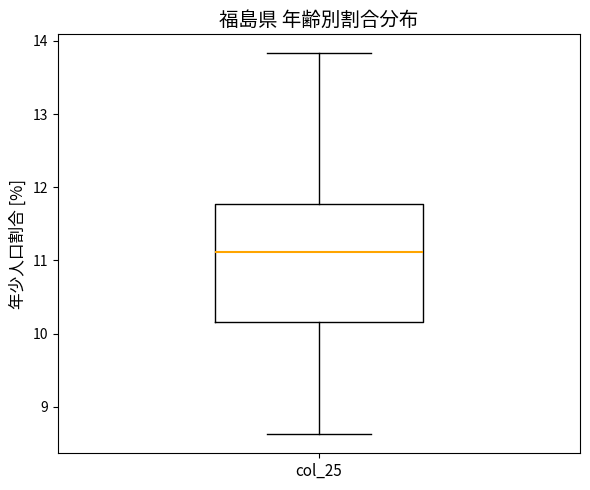

Where does the lower whisker of the box for col_25 end on the y-axis? The values are not printed on the chart, so give them approximately, as read against the axis.

8.6